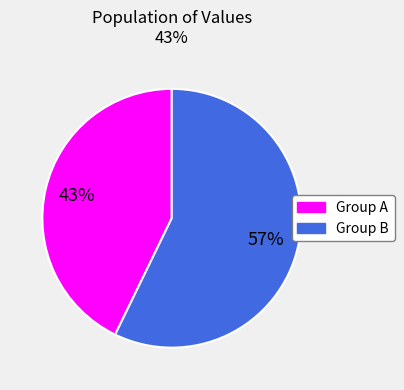

Is there any slice that represents more than half of the pie?

Yes